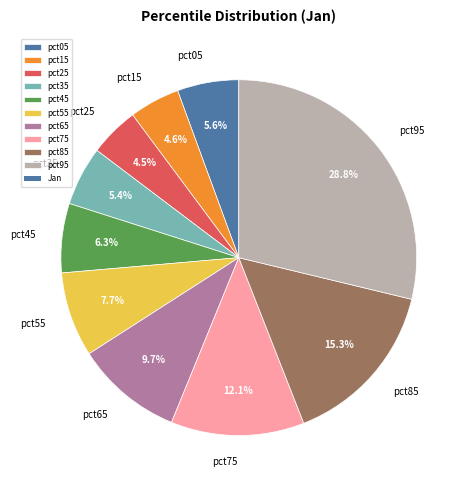

Which slice is the largest?

pct95